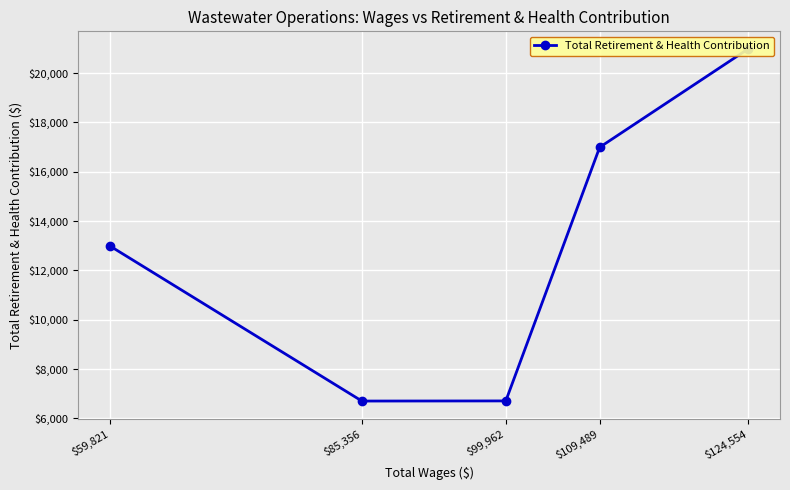

Is this an area chart (filled region under the line)?

No